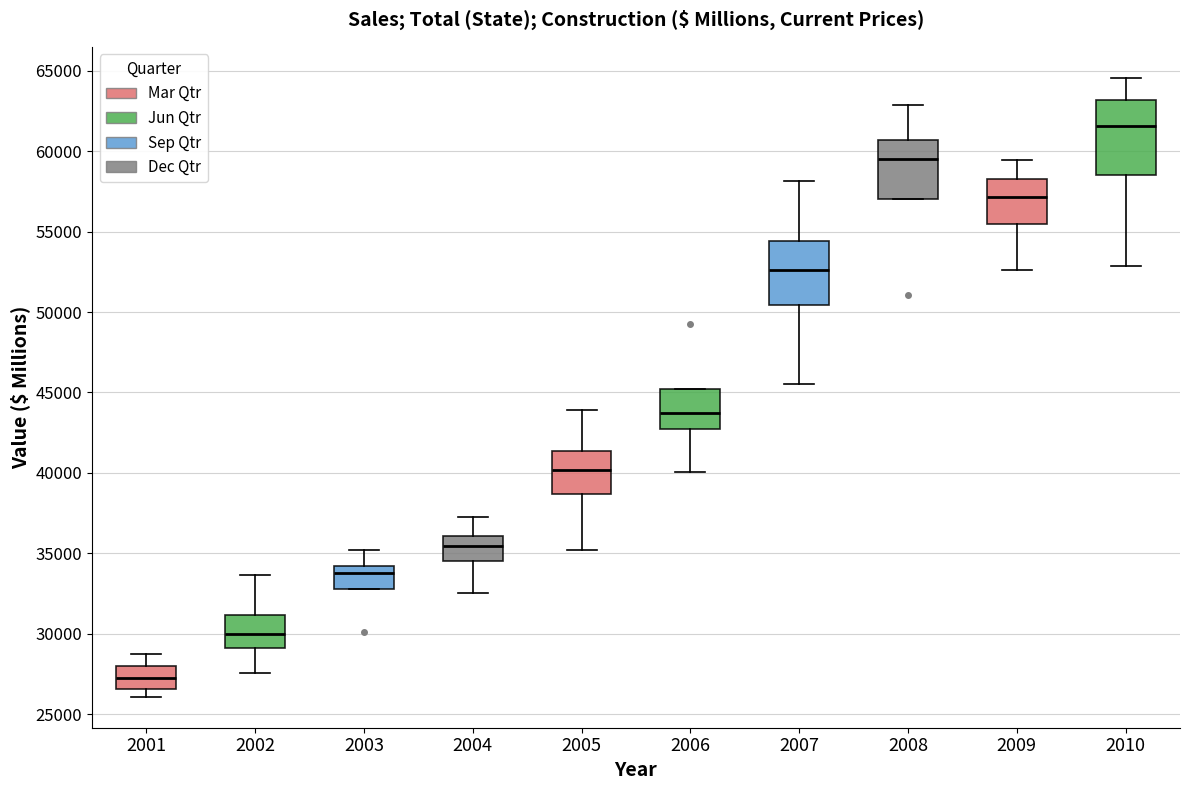

Where is the upper edge of the box at x = 2003 on the y-axis? The values are not printed on the chart, so give them approximately, as read against the axis.

34000